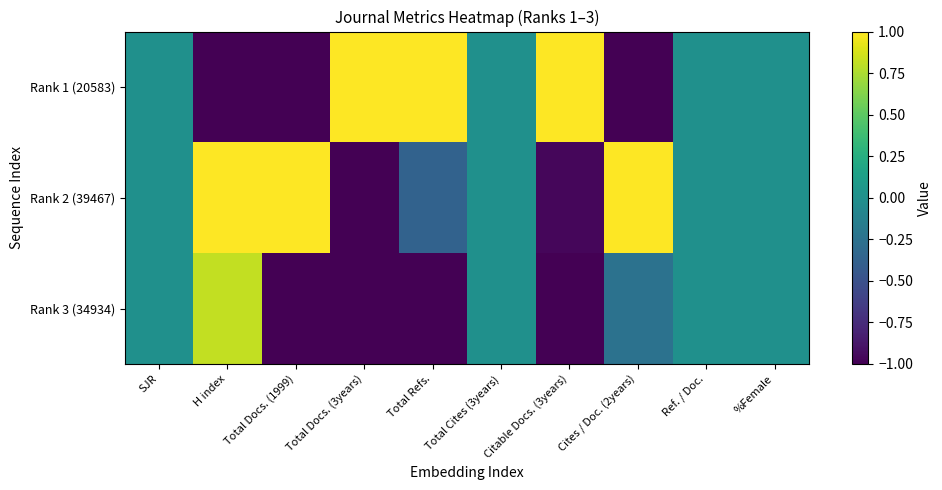

Reading left to right, list all the values displayed in this chart.

Rank 1 (20583): SJR=0.0	H index=-1.0	Total Docs. (1999)=-1.0	Total Docs. (3years)=1.0	Total Refs.=1.0	Total Cites (3years)=0.0	Citable Docs. (3years)=1.0	Cites / Doc. (2years)=-1.0	Ref. / Doc.=0.0	%Female=0.0
Rank 2 (39467): SJR=0.0	H index=1.0	Total Docs. (1999)=1.0	Total Docs. (3years)=-1.0	Total Refs.=-0.4	Total Cites (3years)=0.0	Citable Docs. (3years)=-1.0	Cites / Doc. (2years)=1.0	Ref. / Doc.=0.0	%Female=0.0
Rank 3 (34934): SJR=0.0	H index=0.8	Total Docs. (1999)=-1.0	Total Docs. (3years)=-1.0	Total Refs.=-1.0	Total Cites (3years)=0.0	Citable Docs. (3years)=-1.0	Cites / Doc. (2years)=-0.2	Ref. / Doc.=0.0	%Female=0.0